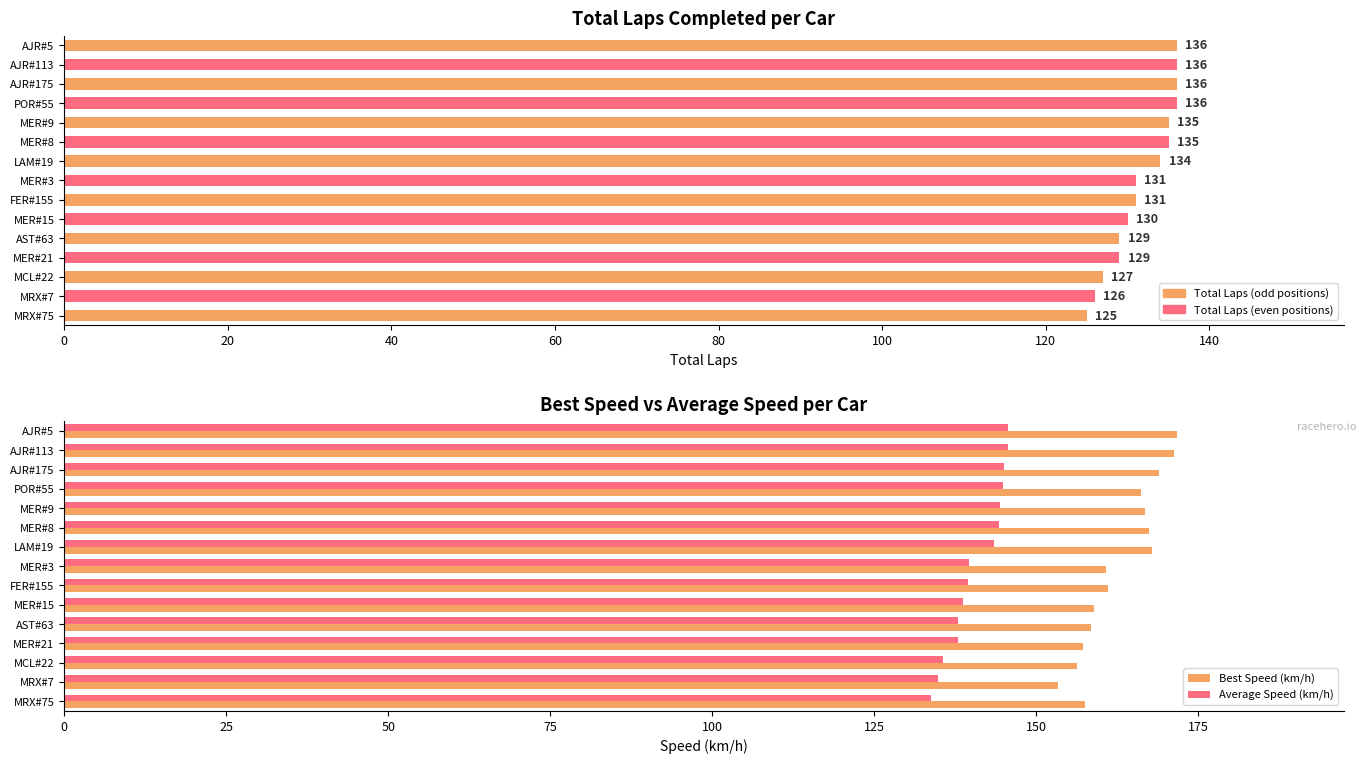

Between MCL#22 and MRX#7, which series saw the biggest shift?

Best Speed (km/h)